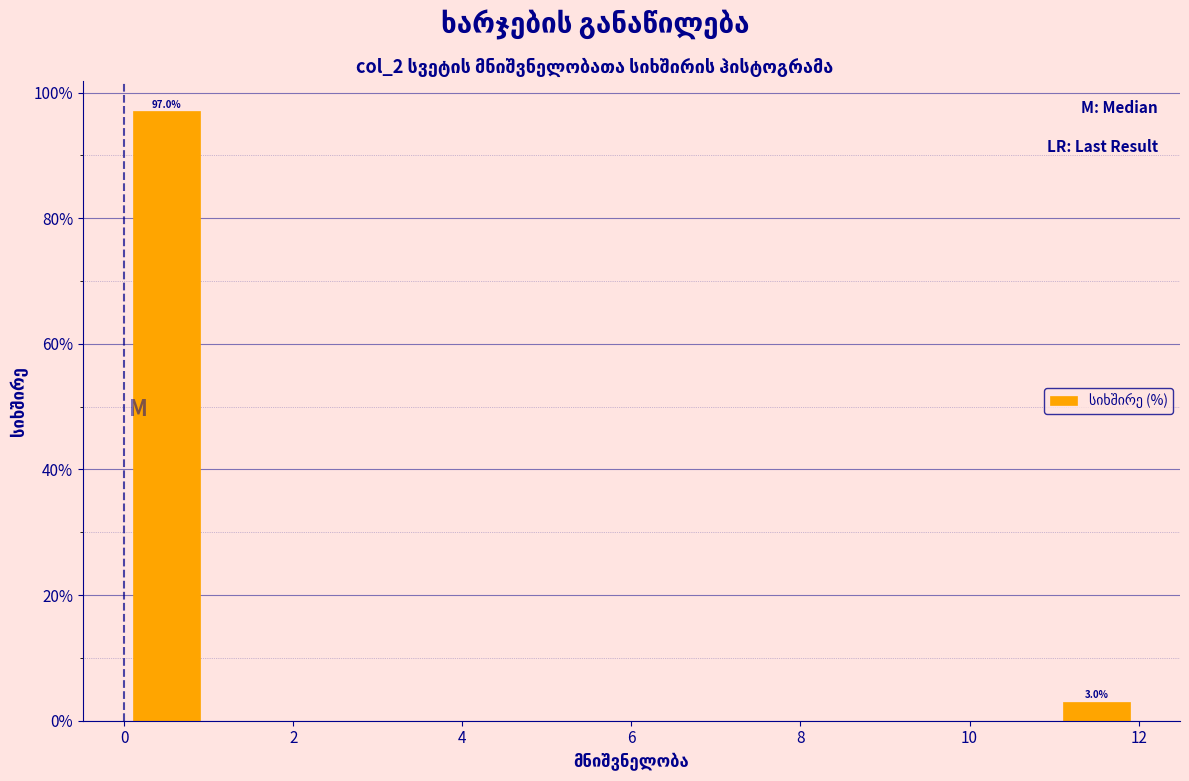

Reading left to right, extract all data points from this chart.

97	3